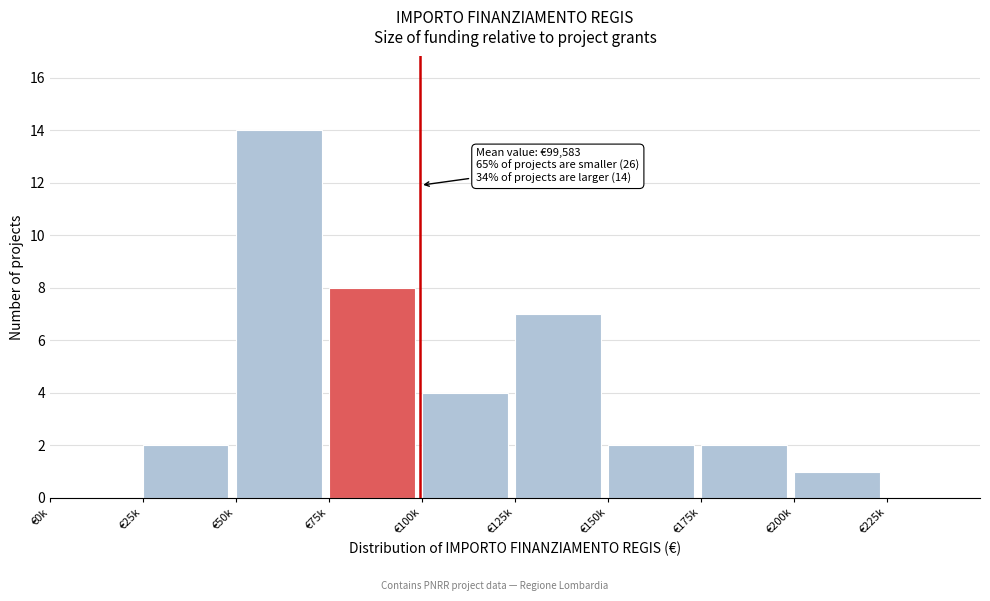

Reading left to right, list all the values displayed in this chart.

€0k=0	€25k=2	€50k=14	€75k=8	€100k=4	€125k=7	€150k=2	€175k=2	€200k=1	€225k=0